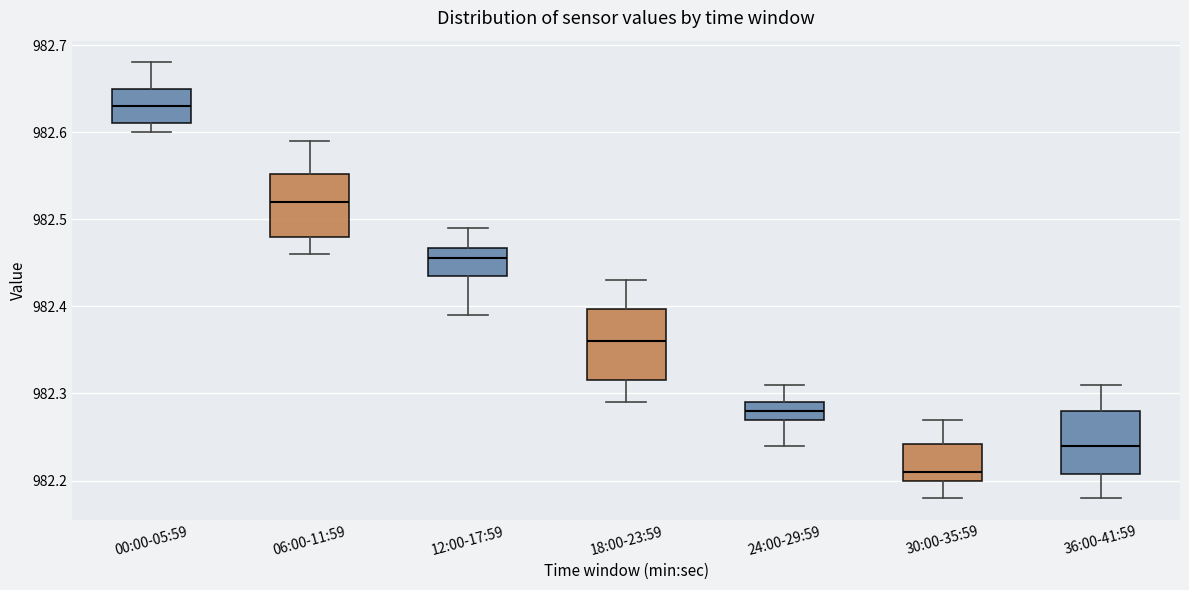

Reading left to right, read every box against the y-axis: the position of its median line, the range the box covers, and the ends of its whiskers. The values are not printed on the chart, so give them approximately, as read against the axis.

00:00-05:59: median 982.63, box 982.61 to 982.65, whiskers 982.60 to 982.68
06:00-11:59: median 982.52, box 982.48 to 982.55, whiskers 982.46 to 982.59
12:00-17:59: median 982.46, box 982.44 to 982.47, whiskers 982.39 to 982.49
18:00-23:59: median 982.36, box 982.32 to 982.40, whiskers 982.29 to 982.43
24:00-29:59: median 982.28, box 982.27 to 982.29, whiskers 982.24 to 982.31
30:00-35:59: median 982.21, box 982.20 to 982.24, whiskers 982.18 to 982.27
36:00-41:59: median 982.24, box 982.21 to 982.28, whiskers 982.18 to 982.31